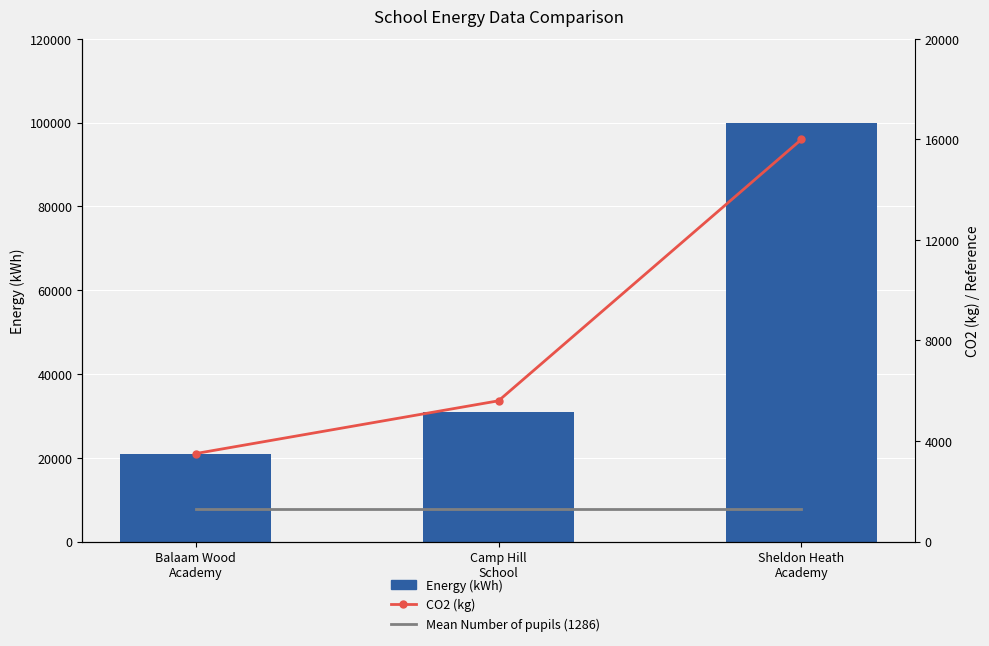

Which series has the largest range (max minus min)?

Energy (kWh)